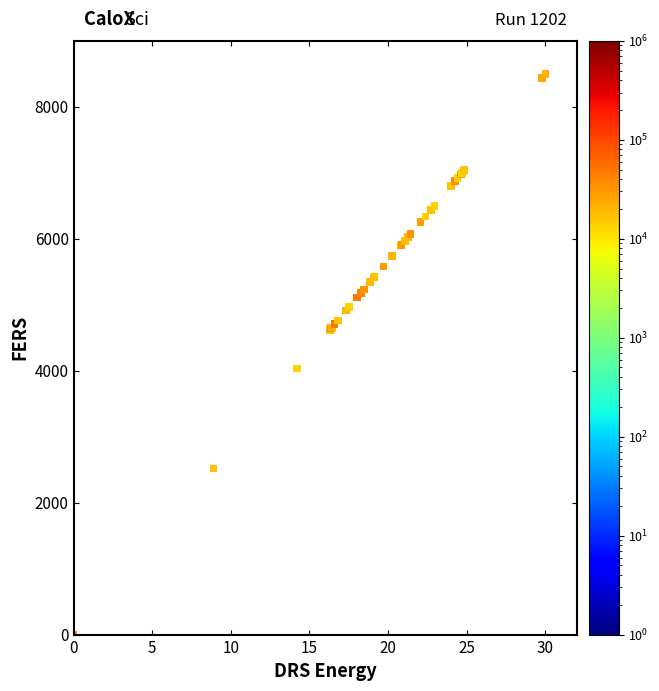

What Y value in the scatter plot is closest to 4250?

4029.9